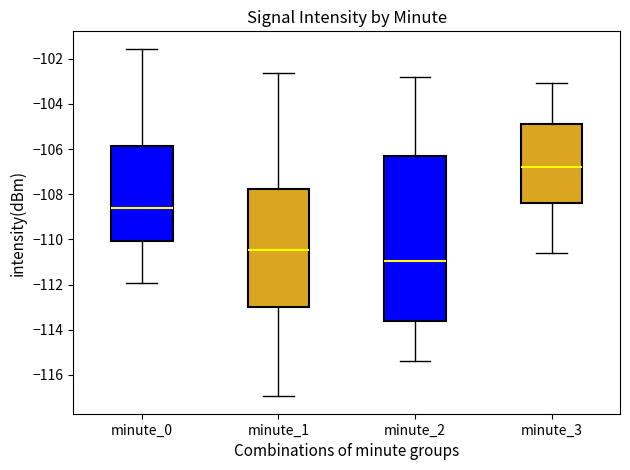

Where is the upper edge of the box for minute_1 on the y-axis? The values are not printed on the chart, so give them approximately, as read against the axis.

-107.8